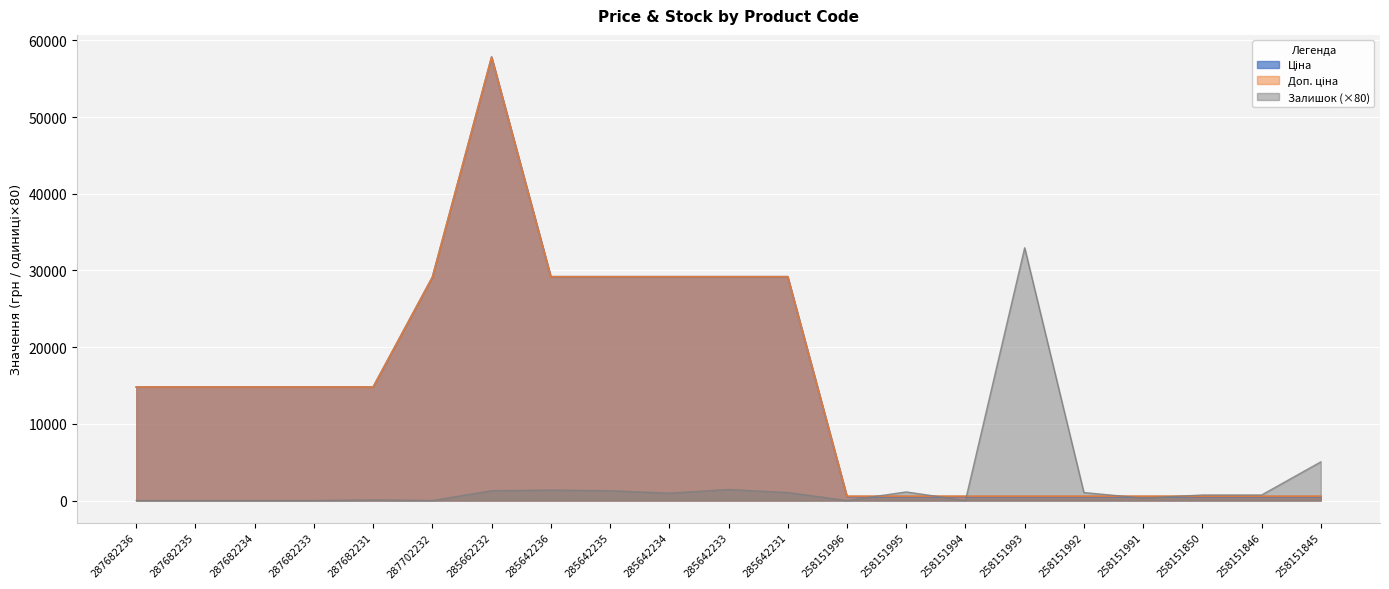

Where is the first local maximum for Ціна?

285662232